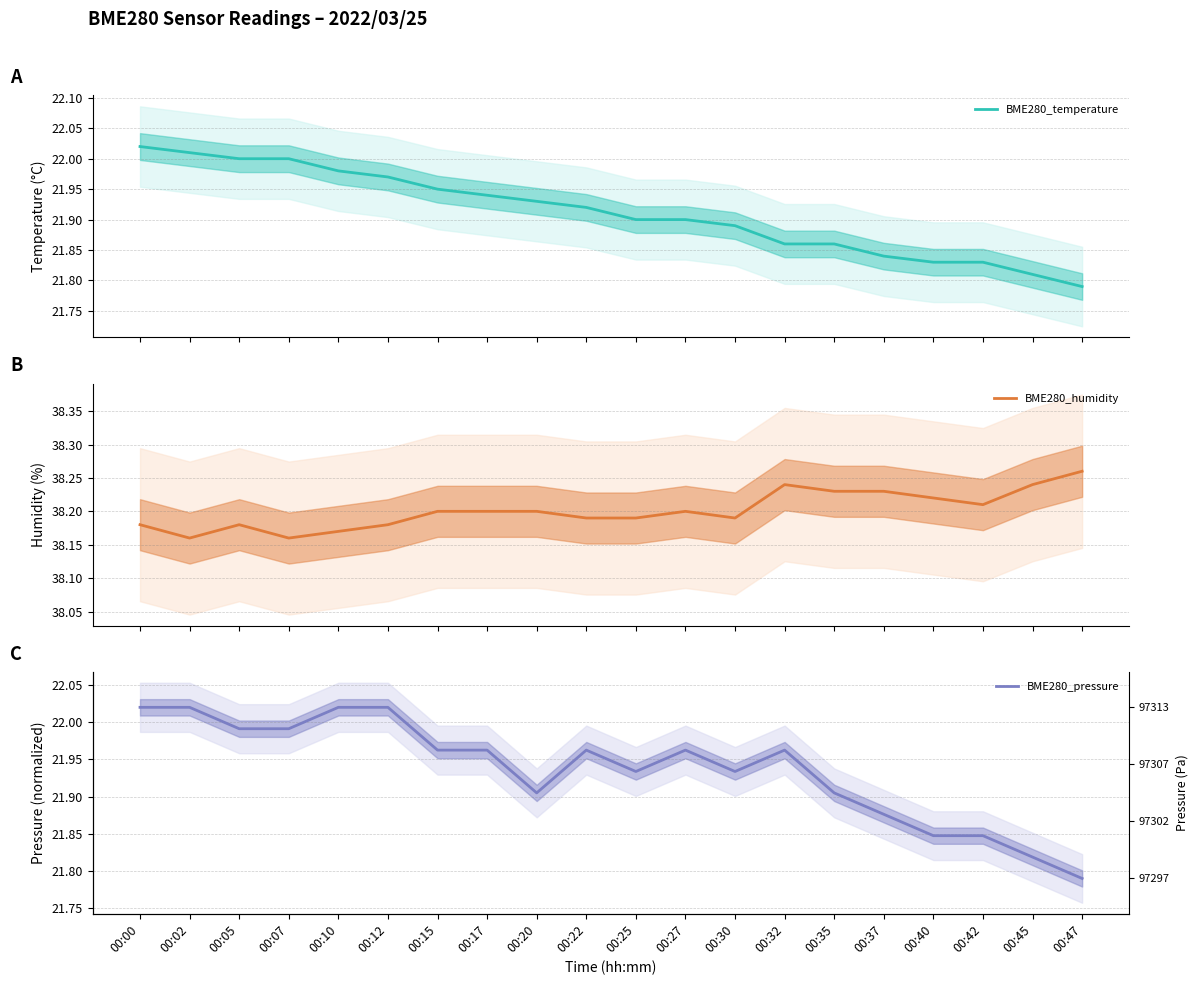

True or false: BME280_pressure and BME280_humidity cross at least once.

False